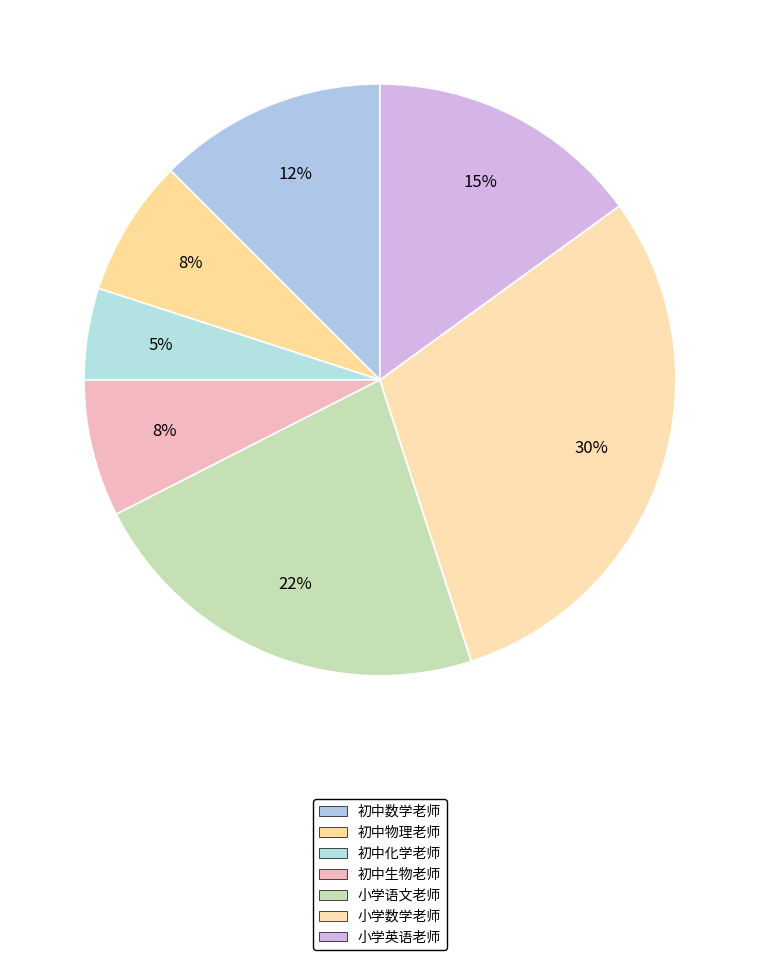

How many segments does this pie chart have?

7